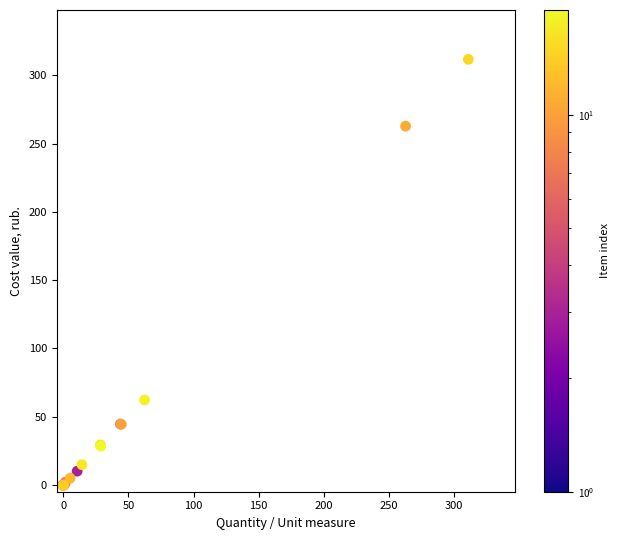

What Y value in the scatter plot is closest to 155?

62.2